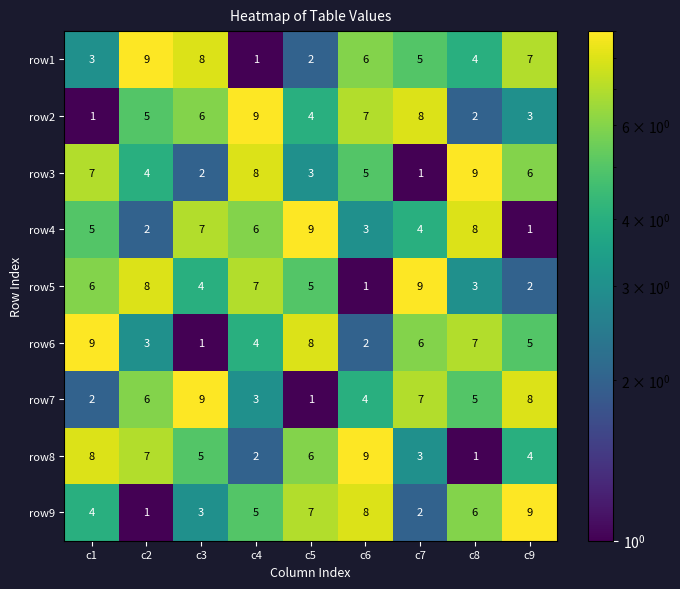

At which label does row7 reach its peak?

c3